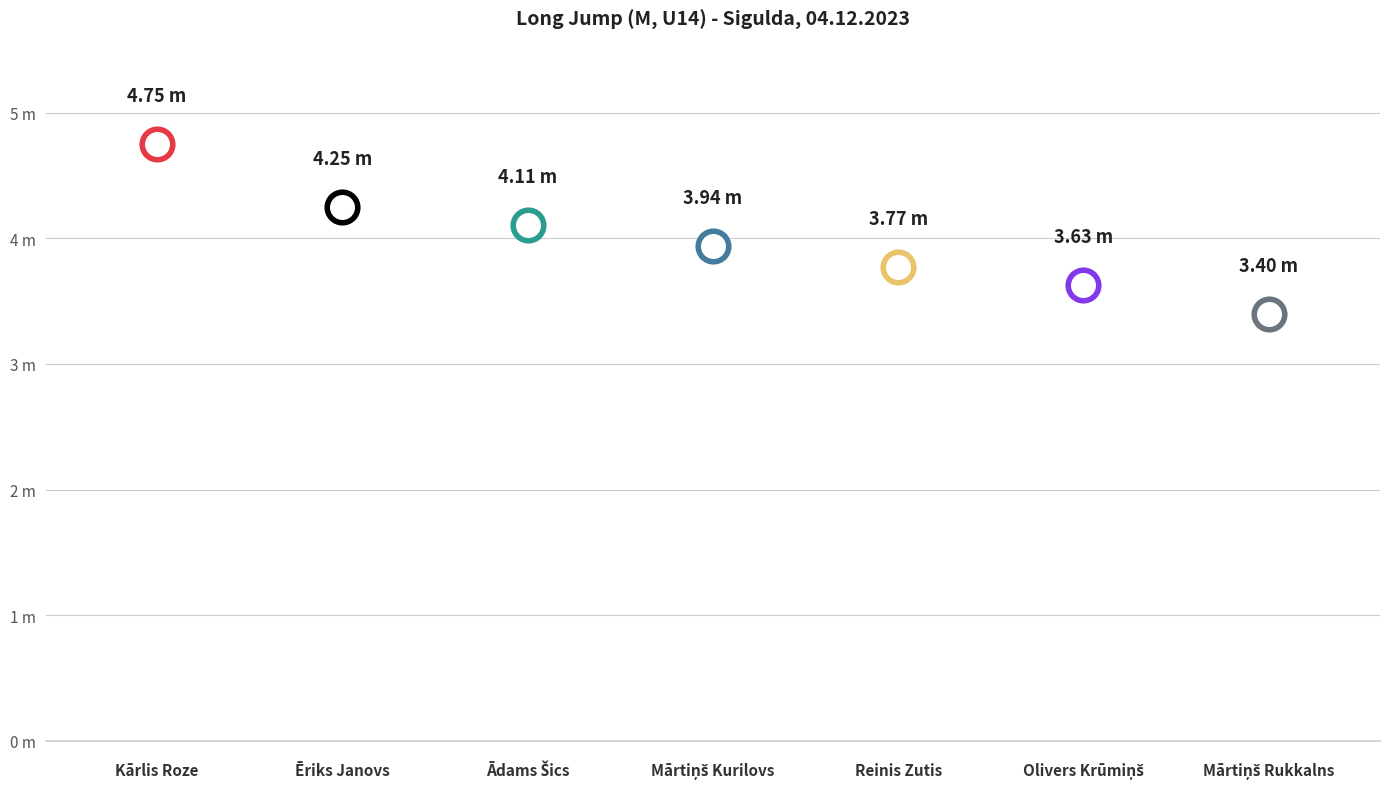

What is the change in value from Ādams Šics to Reinis Zutis?

-0.3